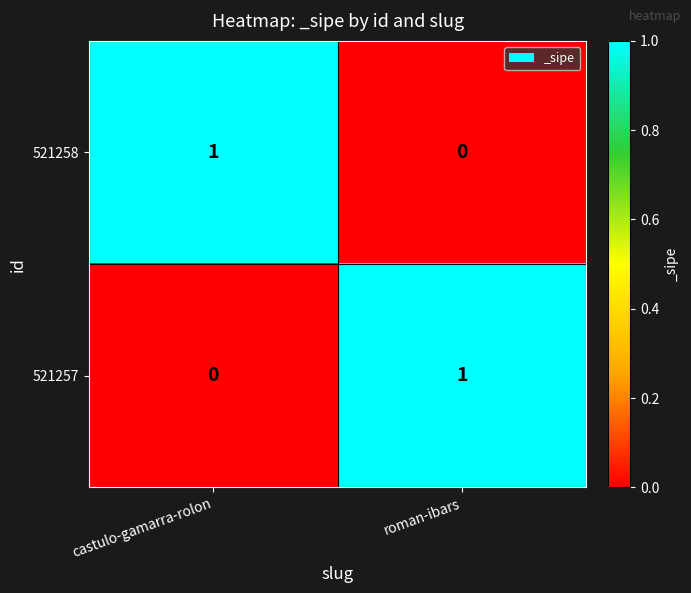

At which label is 521257 closest to 0?

castulo-gamarra-rolon